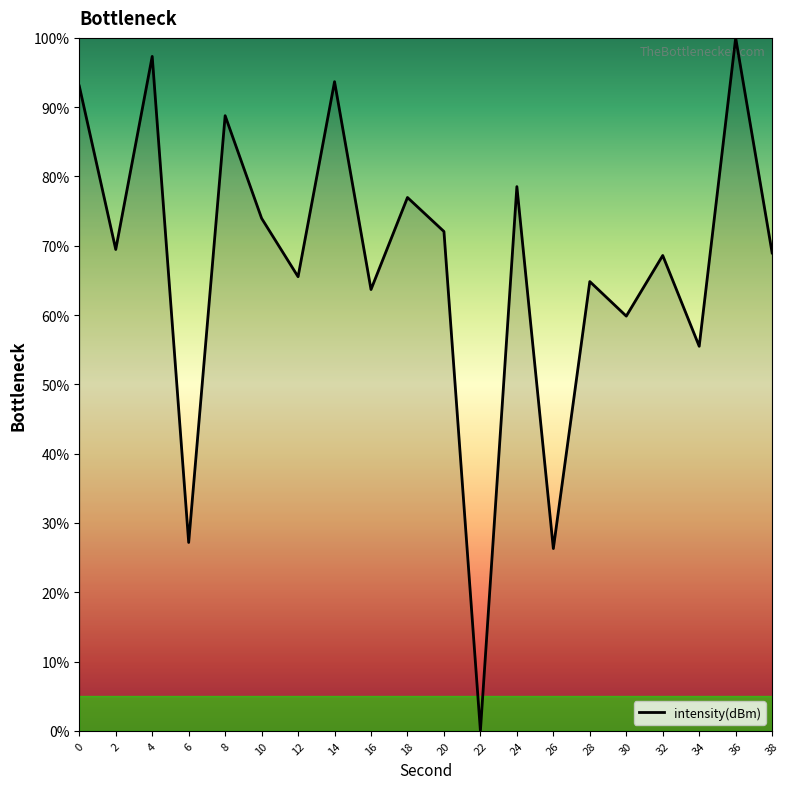

What is the change in value from 4 to 22?

-97.3